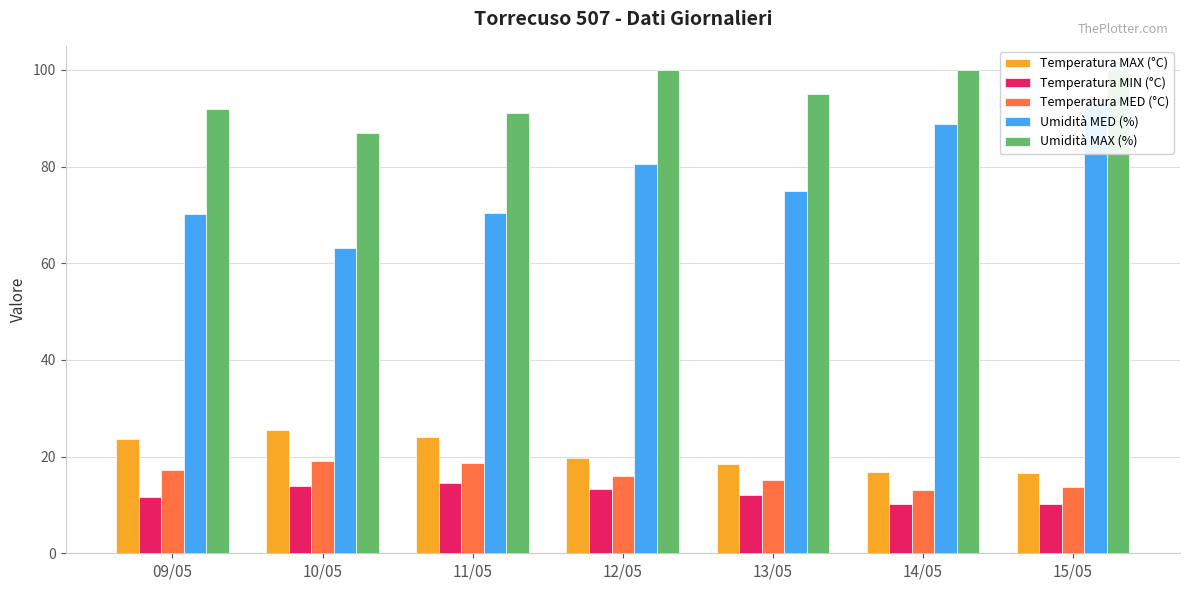

What value does the Temperatura MIN (°C) series have at 12/05?

13.3